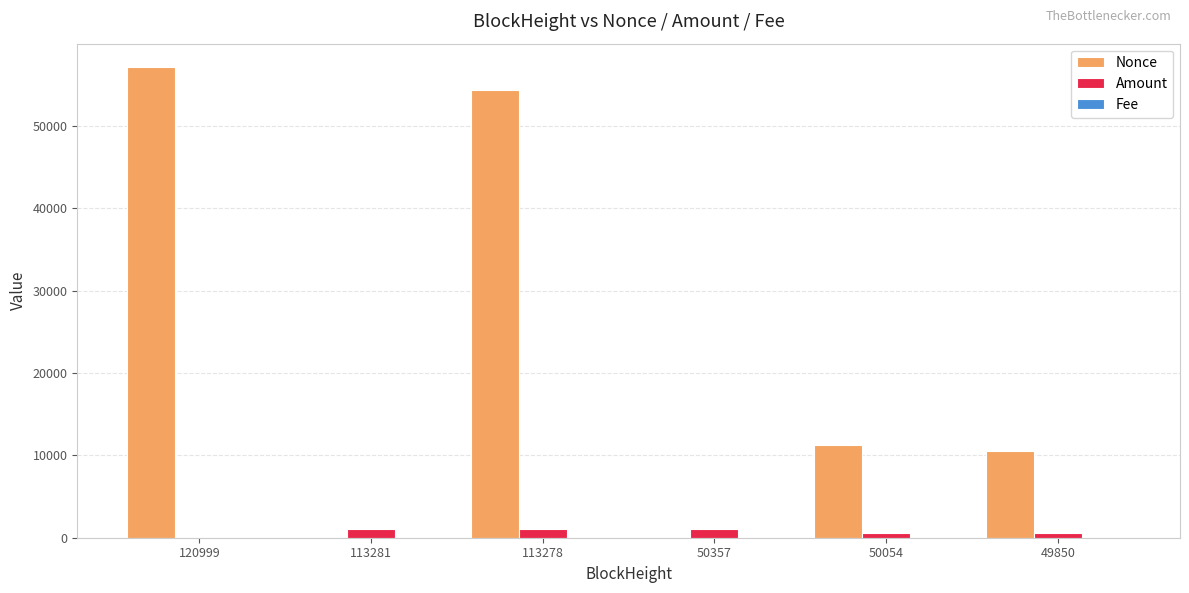

At which category does the chart reach its peak across all series?

120999